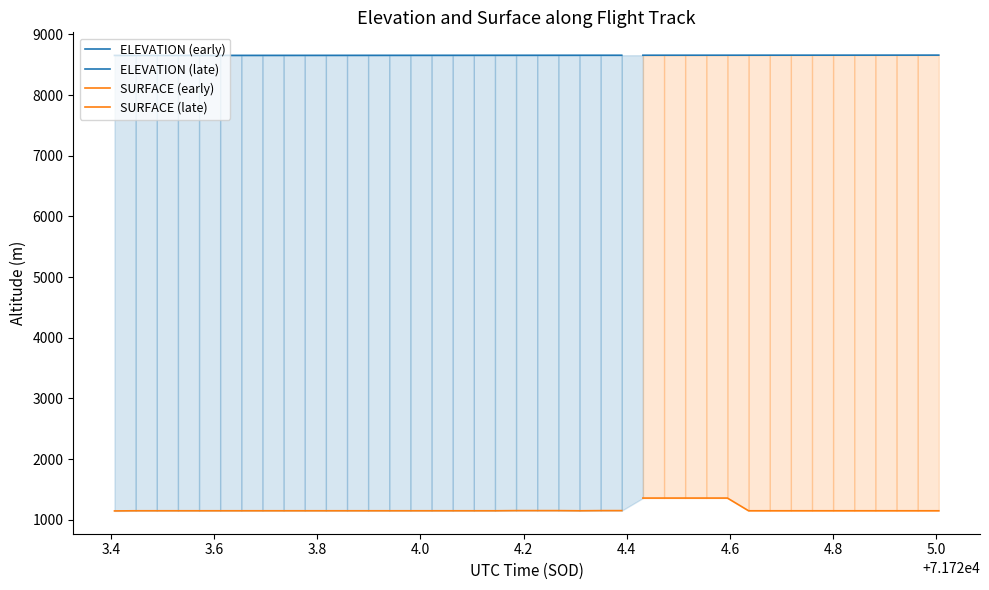

True or false: SURFACE and ELEVATION cross at least once.

False